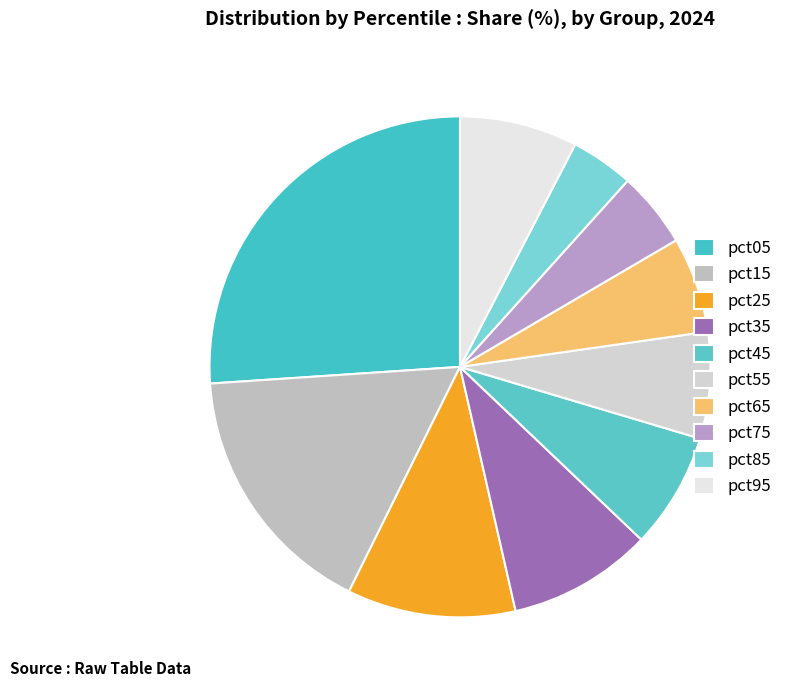

What is the ratio of the value at pct65 to the value at pct25?

0.6